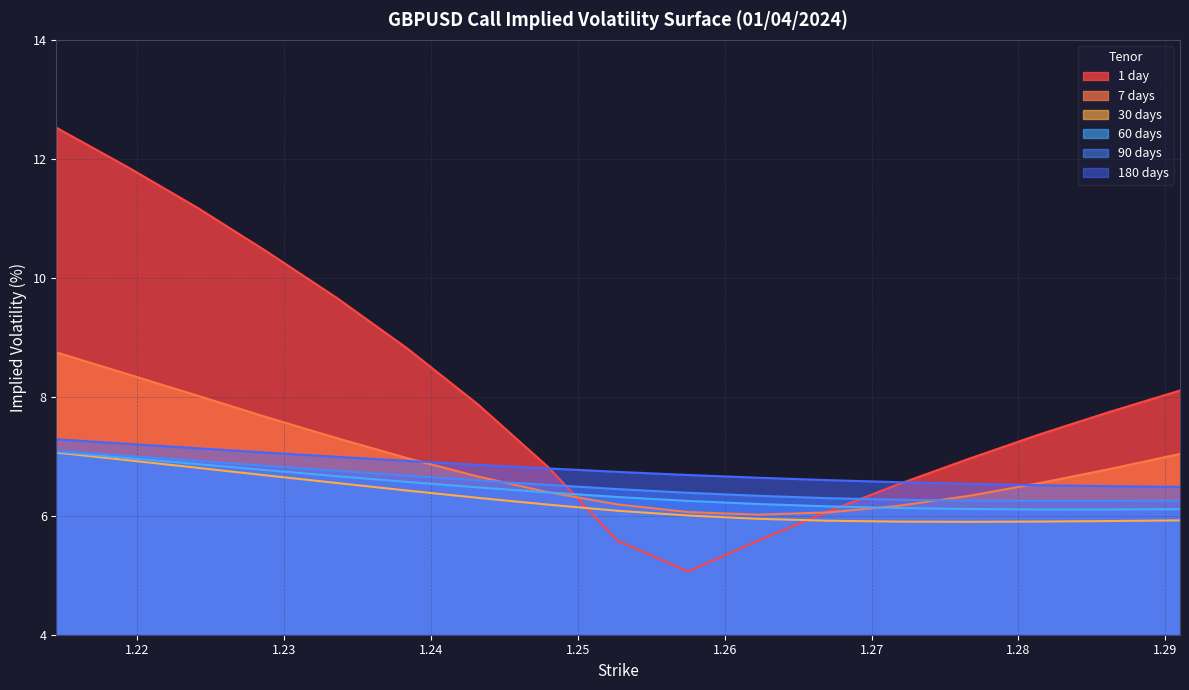

What is the value of the 1 day point at the 2nd from the left?

11.9